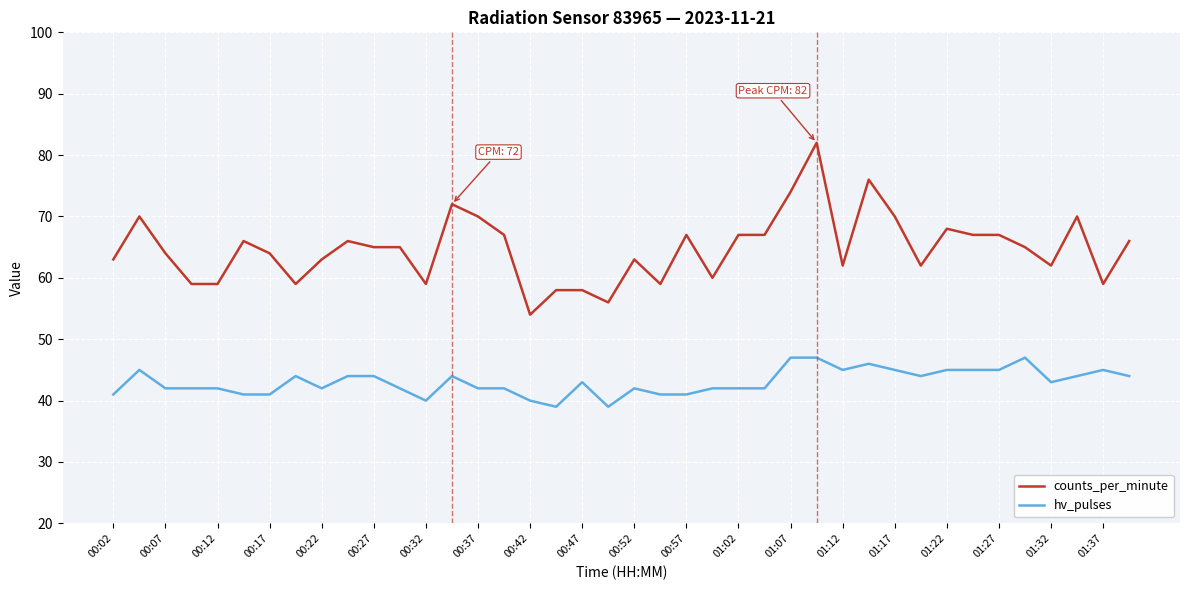

What is the minimum value for hv_pulses?

39